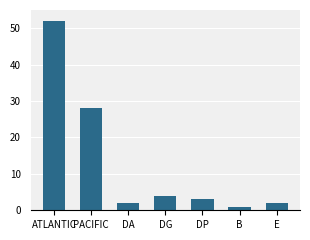

Does the chart contain any negative values?

No